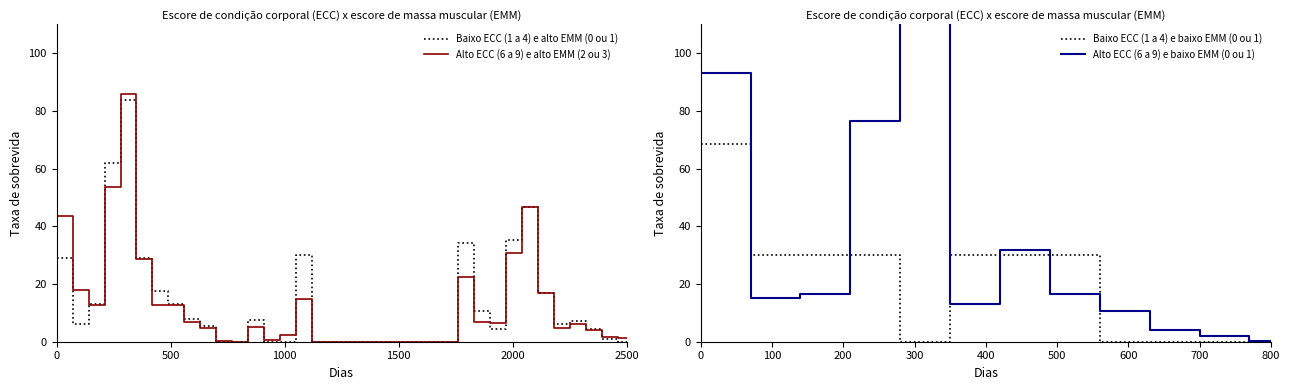

True or false: Baixo ECC (1 a 4) e baixo EMM (0 ou 1) has more than 0 points higher than both neighbors.

True